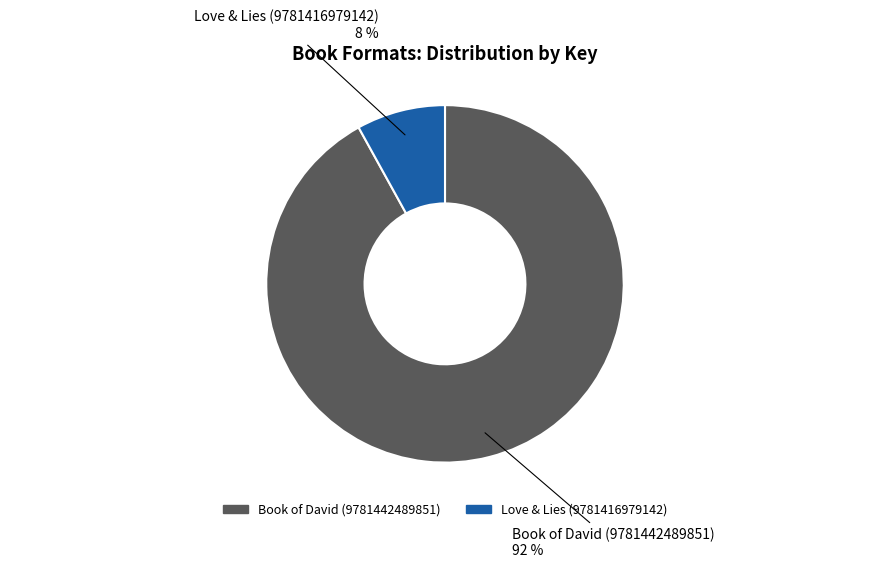

Which slice is the smallest?

Love & Lies (9781416979142)